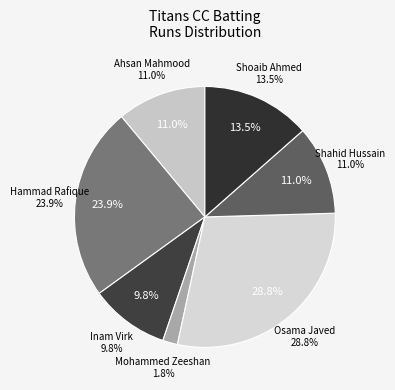

Which category has the biggest portion of the pie?

Osama Javed